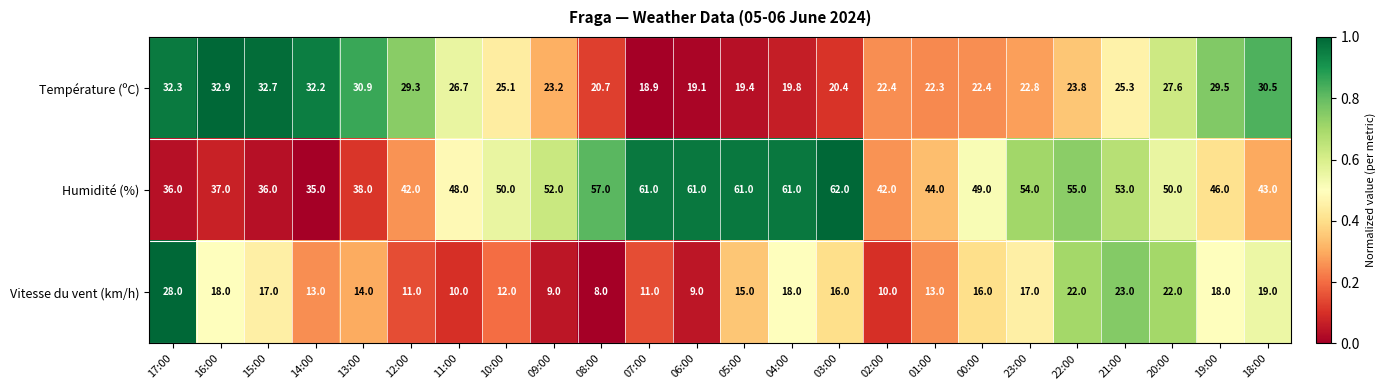

Between 12:00 and 00:00, which series saw the biggest shift?

Humidité (%)